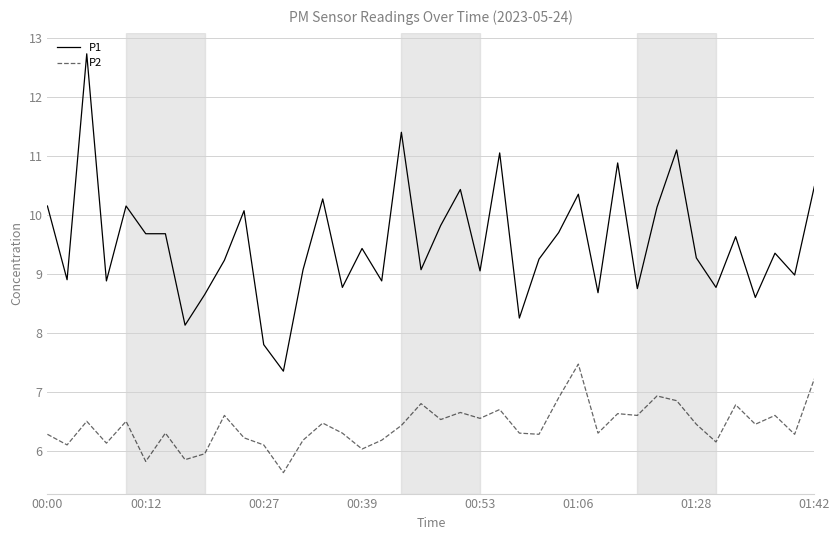

What is the lowest value of the P2 series?

5.6